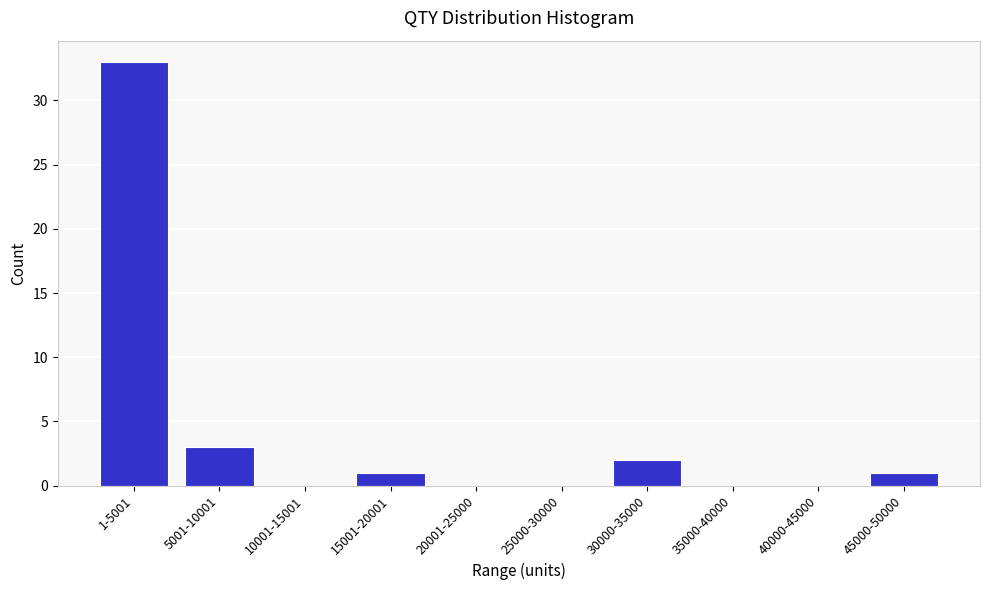

Reading left to right, transcribe all the data shown in this chart.

1-5001=33	5001-10001=3	10001-15001=0	15001-20001=1	20001-25000=0	25000-30000=0	30000-35000=2	35000-40000=0	40000-45000=0	45000-50000=1